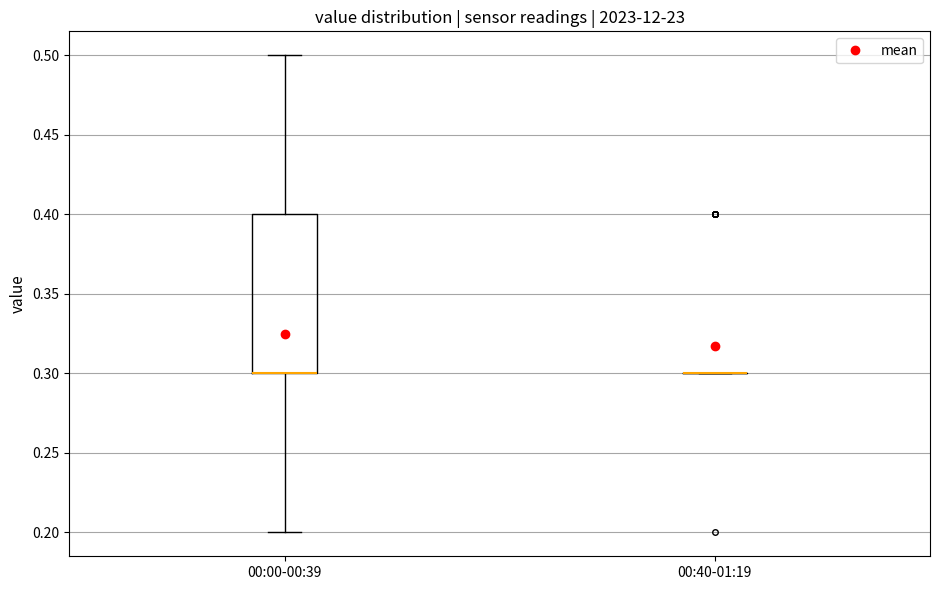

Comparing the boxes themselves (not the whiskers), which one is the tallest?

00:00-00:39